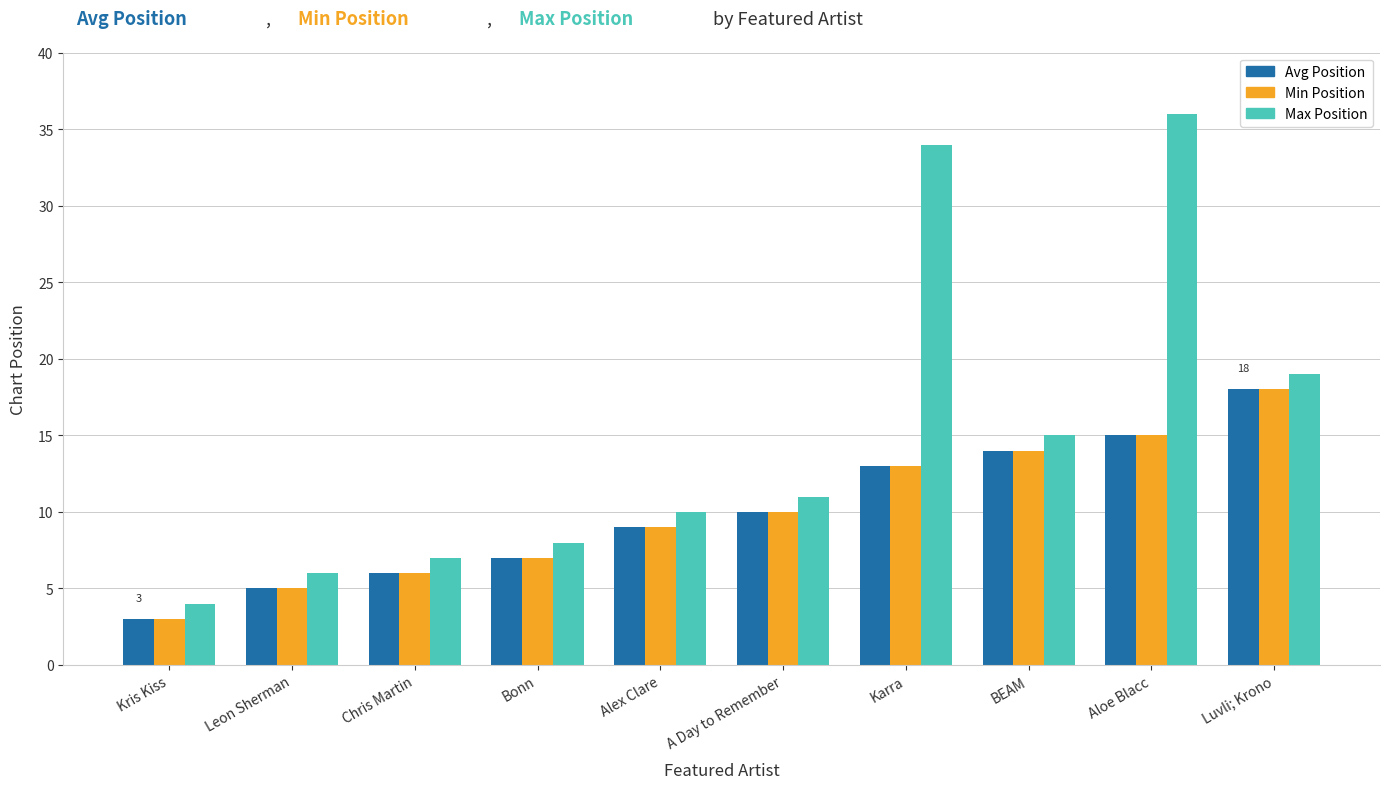

Is it true that Min Position equals 14 at BEAM?

True